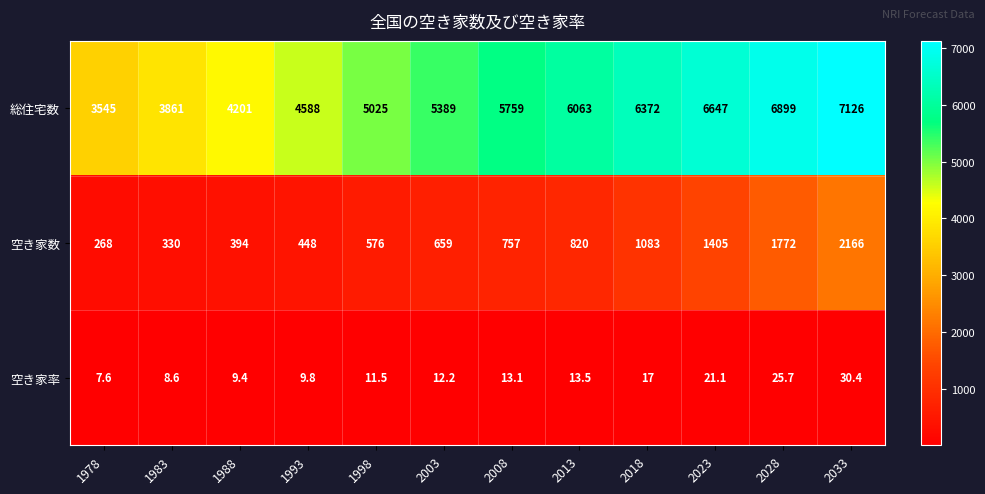

List the labels in order of 空き家率 value, largest first.

2033, 2028, 2023, 2018, 2013, 2008, 2003, 1998, 1993, 1988, 1983, 1978